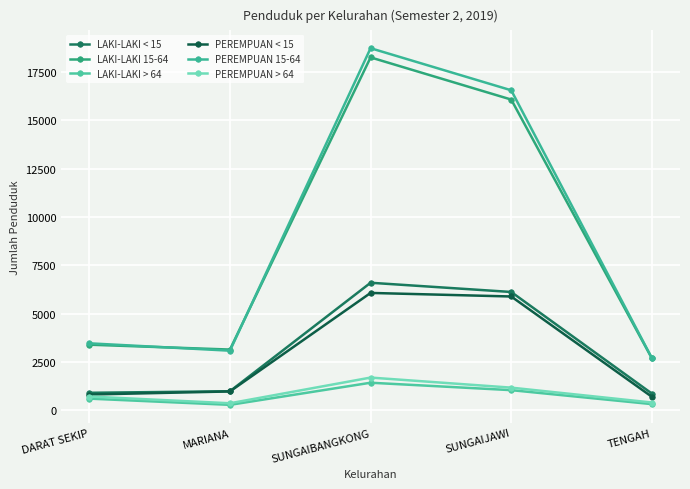

Is the value of LAKI-LAKI 15-64 at SUNGAIJAWI greater than the value of LAKI-LAKI > 64 at TENGAH?

Yes